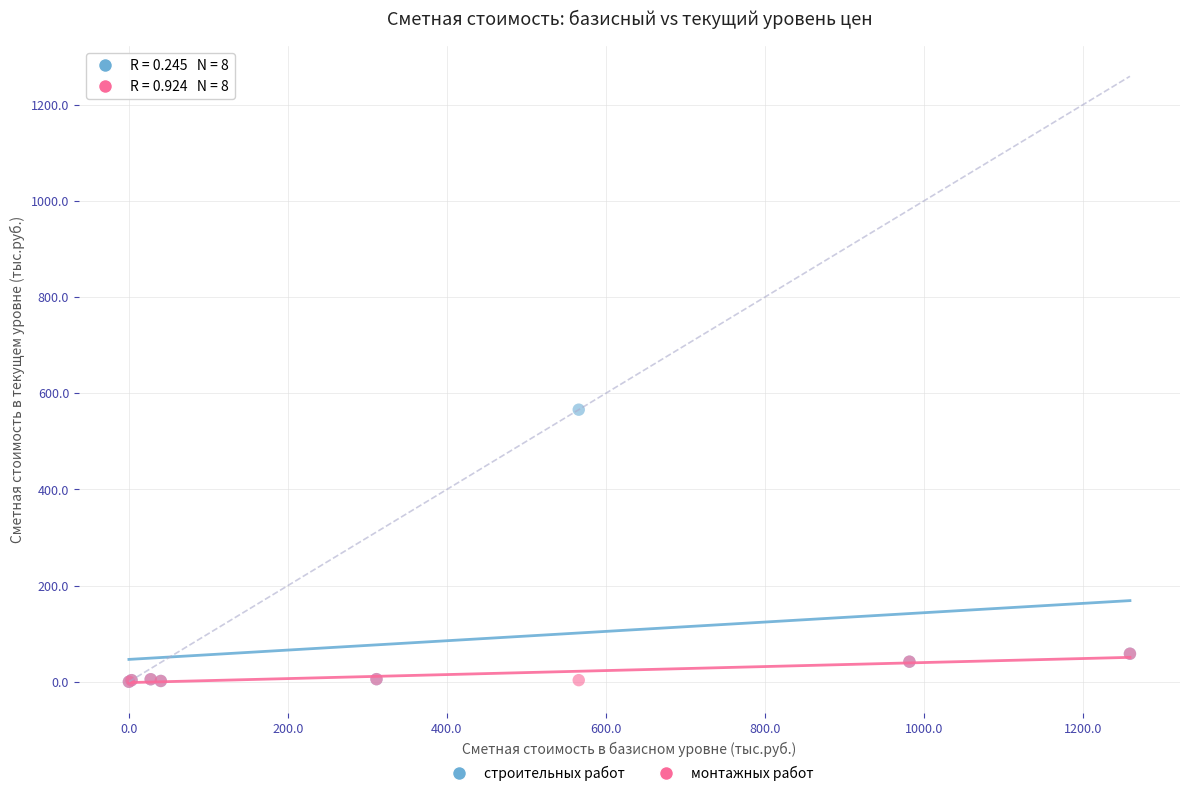

Which series reaches the maximum Y coordinate?

строительных работ